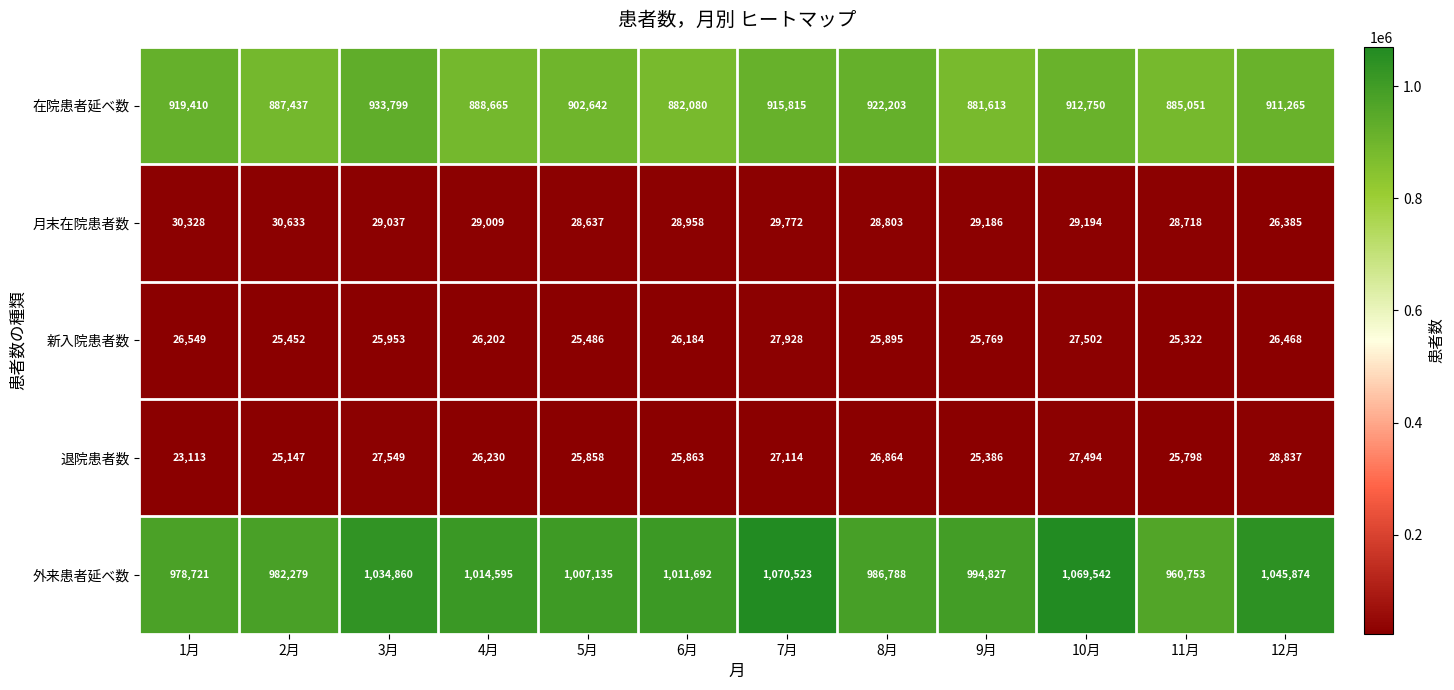

The 在院患者延べ数 series shows 550154 at 1月. True or false?

False